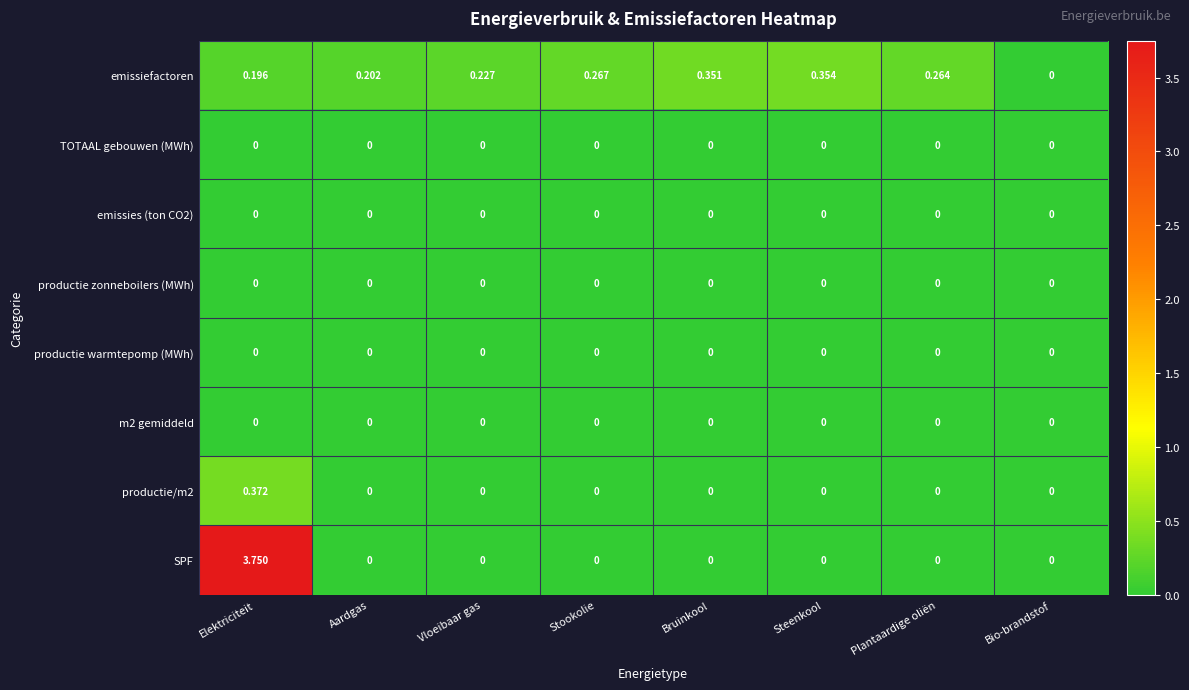

At which category does the chart reach its peak across all series?

Elektriciteit